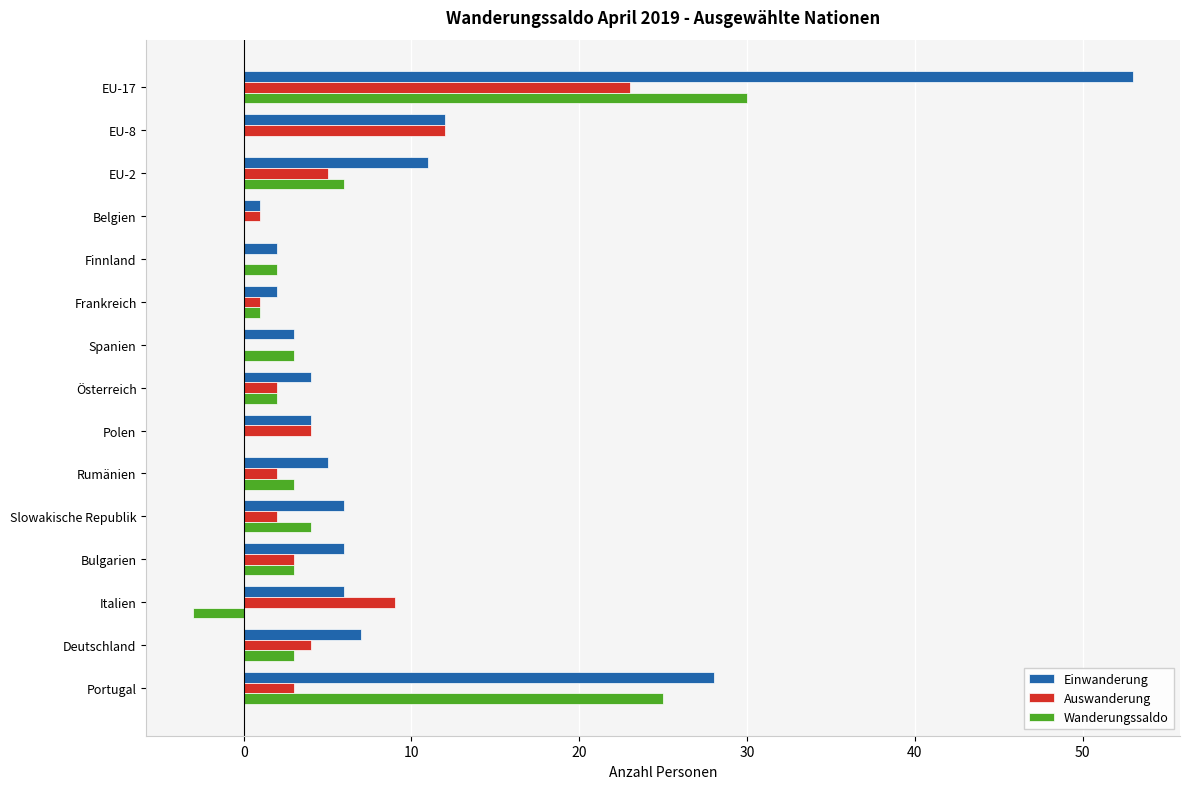

How many data points does each series have?

15